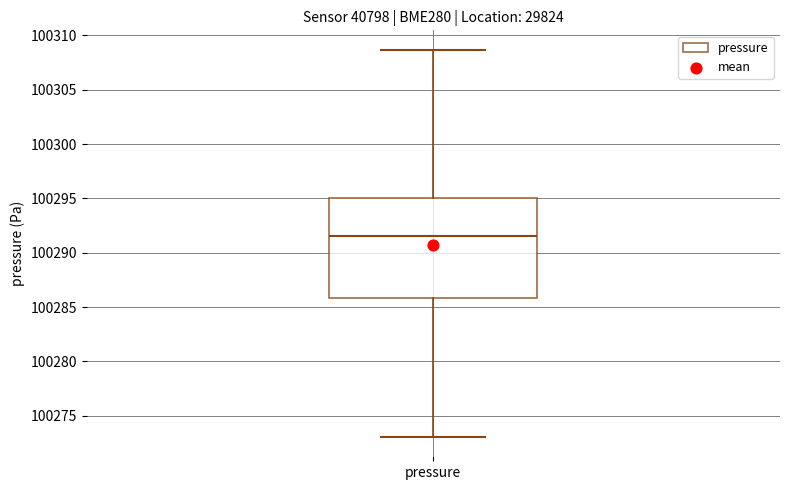

Transcribe this box plot: give where the median line is, the range the box spans, and where the two whiskers end, as read against the y-axis. The values are not printed on the chart, so give them approximately, as read against the axis.

median 100291.5, box 100286.0 to 100295.0, whiskers 100273.0 to 100308.5